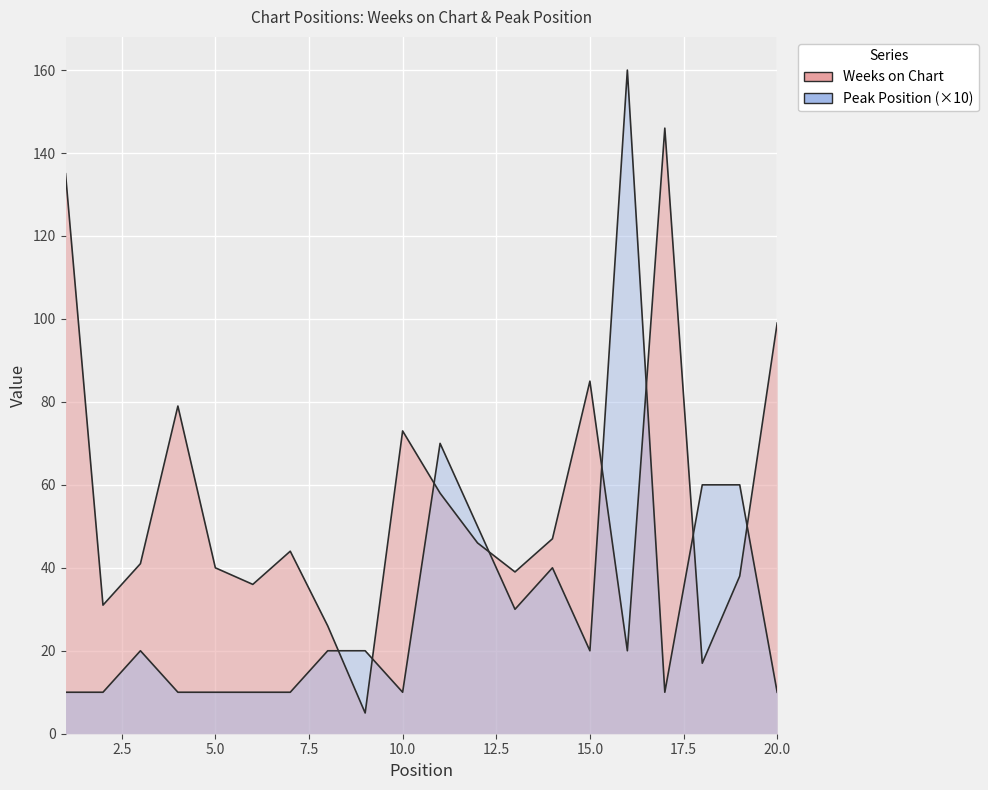

What is the difference between the maximum and minimum values in the Peak Position series?

150